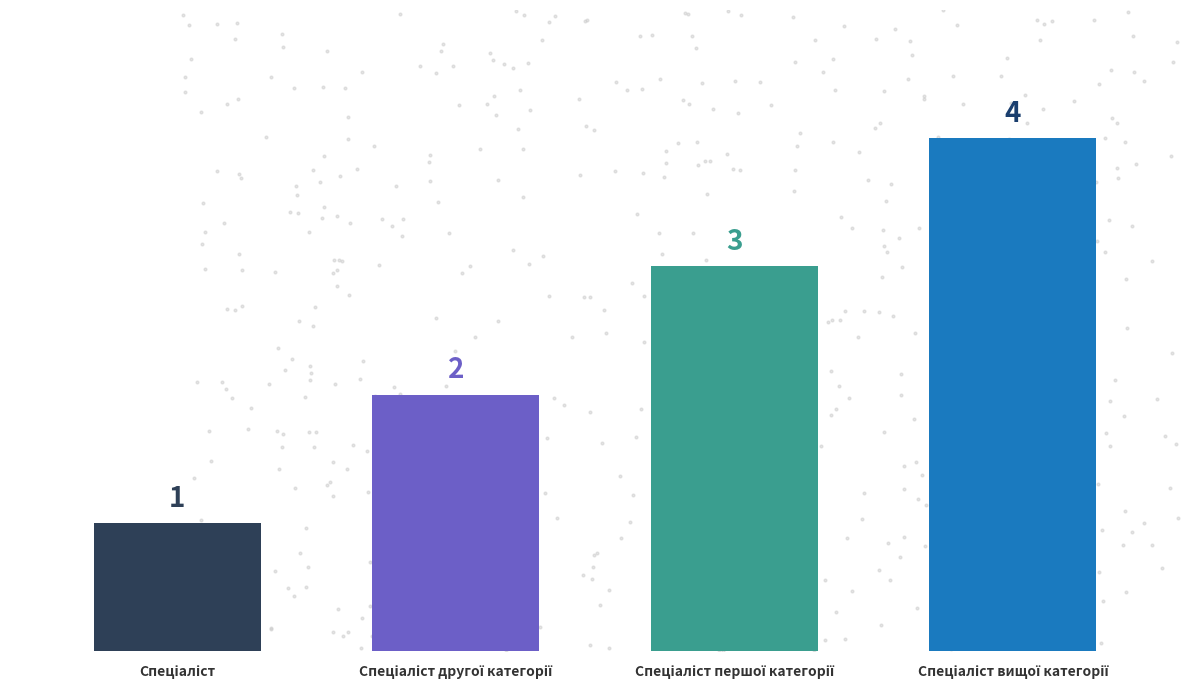

What is the ratio of the value at Спеціаліст другої категорії to the value at Спеціаліст вищої категорії?

0.5